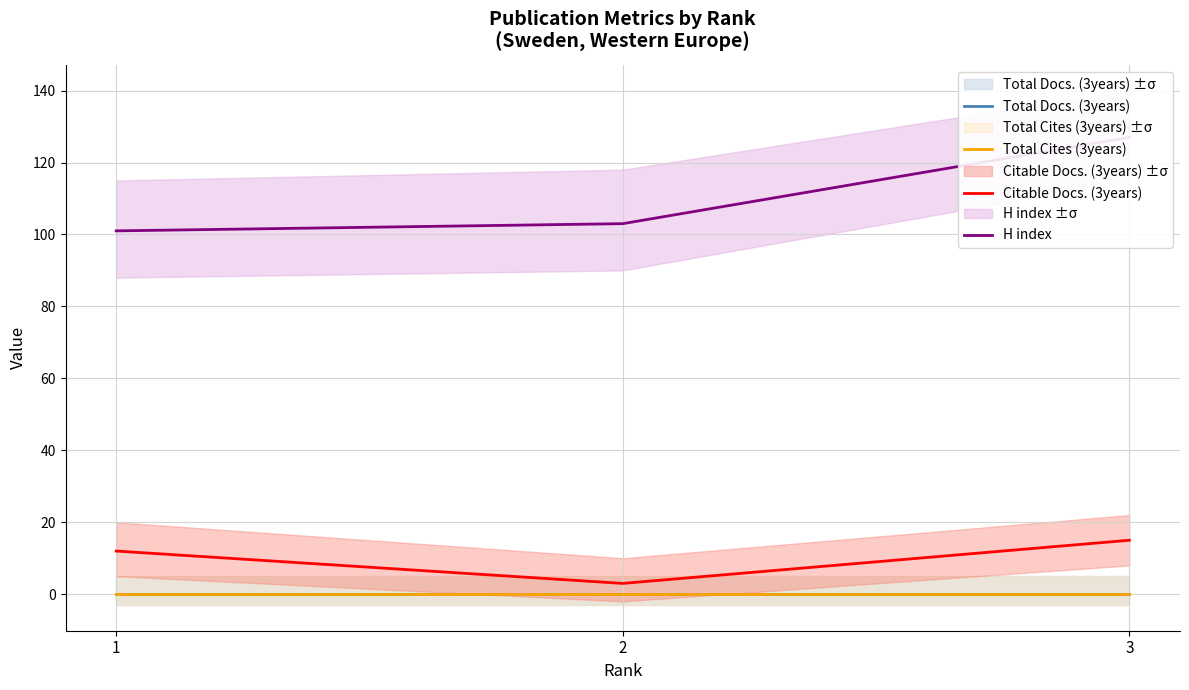

Does the chart display data point markers on the line(s)?

No